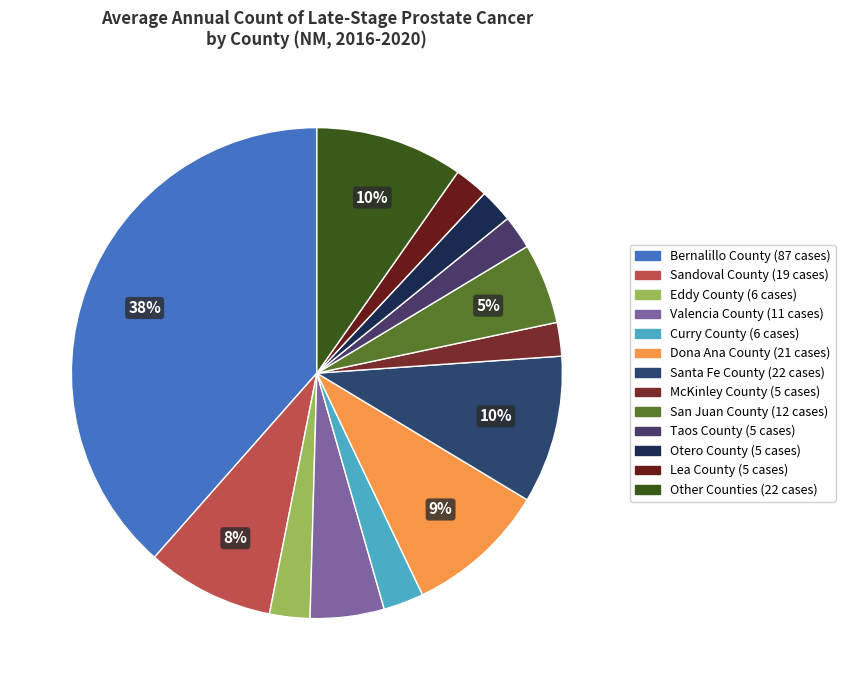

To the nearest percent, what is the difference between the largest and smallest slice percentages?

36%